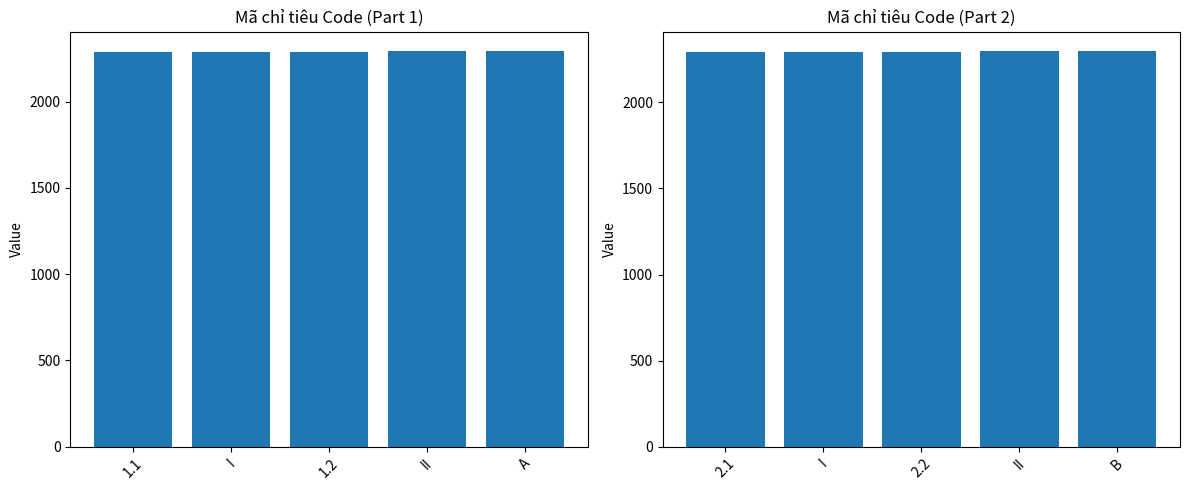

What is the label of the 4th bar from the right?

I